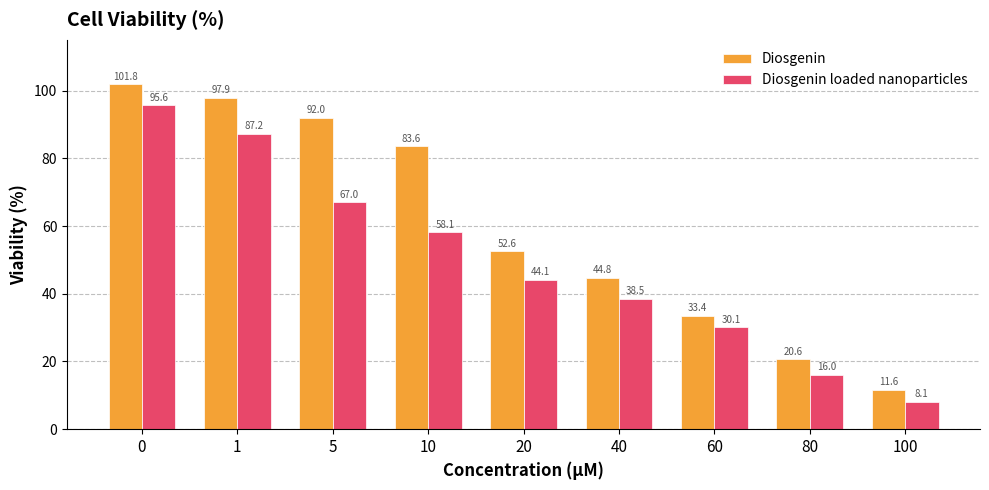

Is it true that Diosgenin loaded nanoparticles equals 71.7 at 20?

False